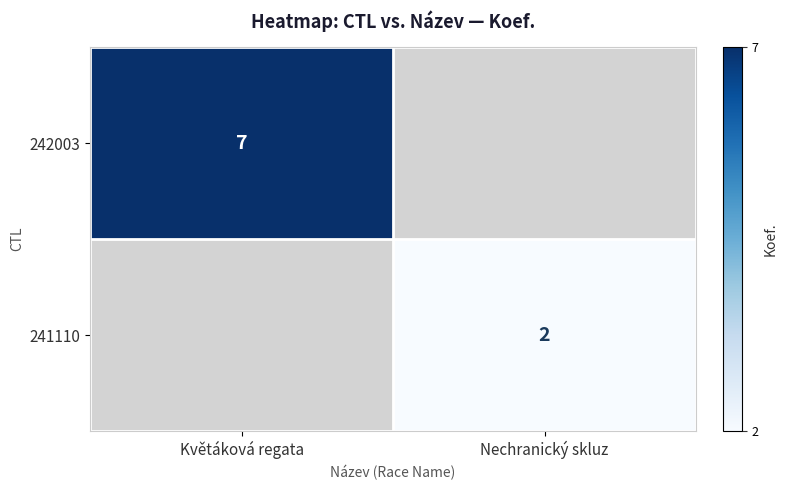

The 242003 series shows 12 at Květáková regata. True or false?

False